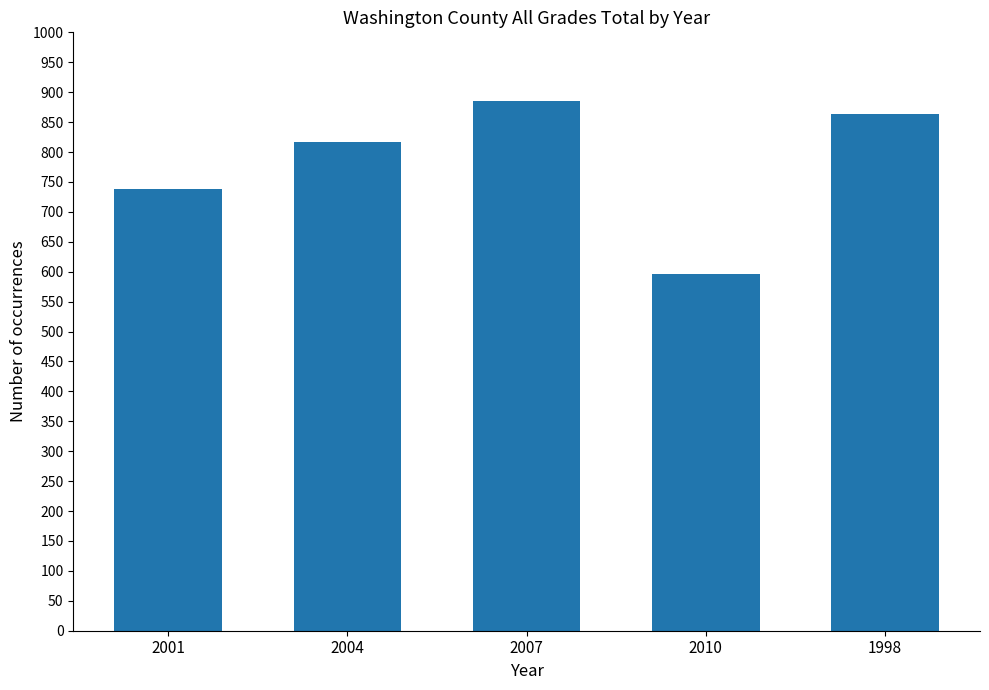

What is the change in value from 2010 to 1998?

+268